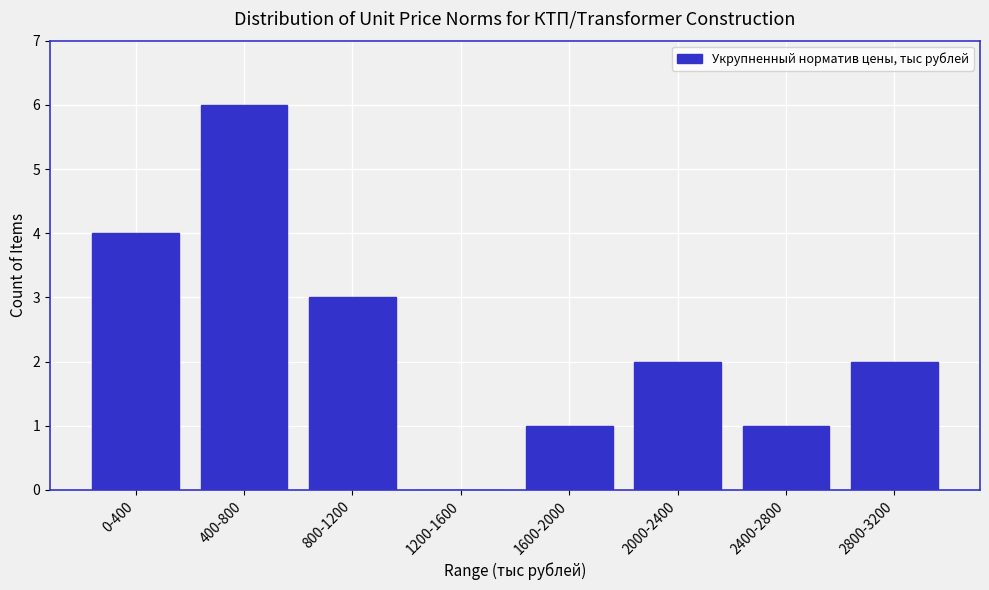

Reading left to right, extract all data points from this chart.

0-400=4	400-800=6	800-1200=3	1200-1600=0	1600-2000=1	2000-2400=2	2400-2800=1	2800-3200=2